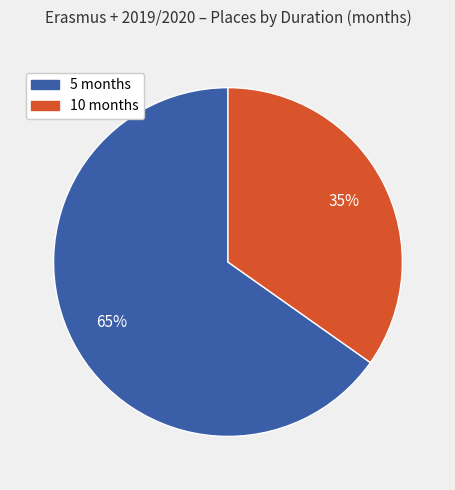

How many slices are in this pie chart?

2